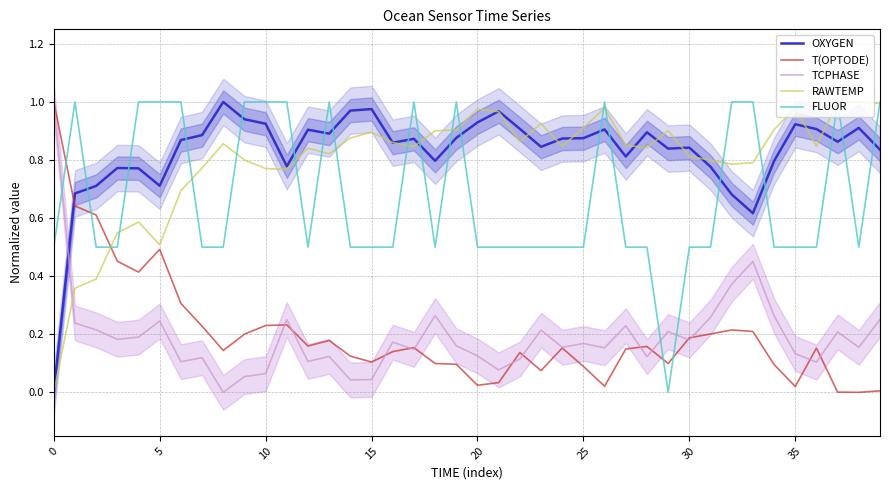

What is the label of the 17th point from the left?

16